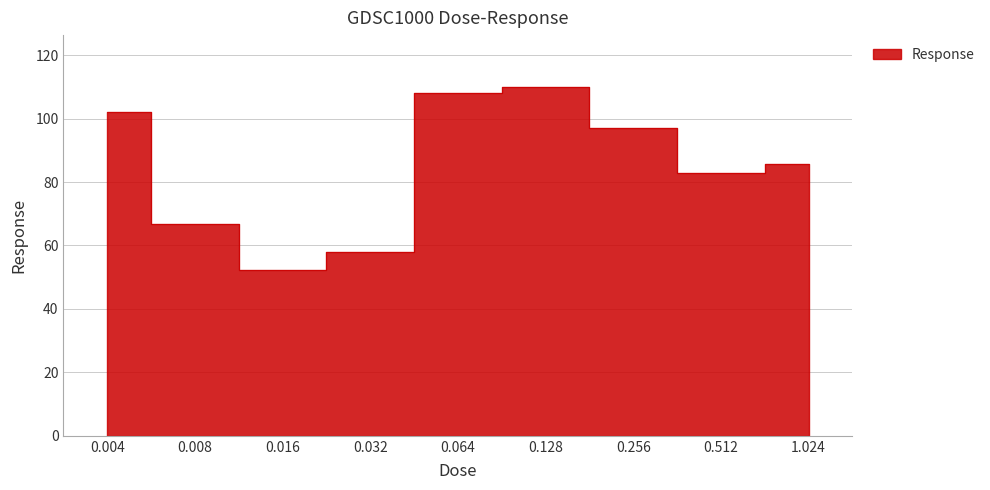

Between 0.004 and 0.064, which is larger?

0.064